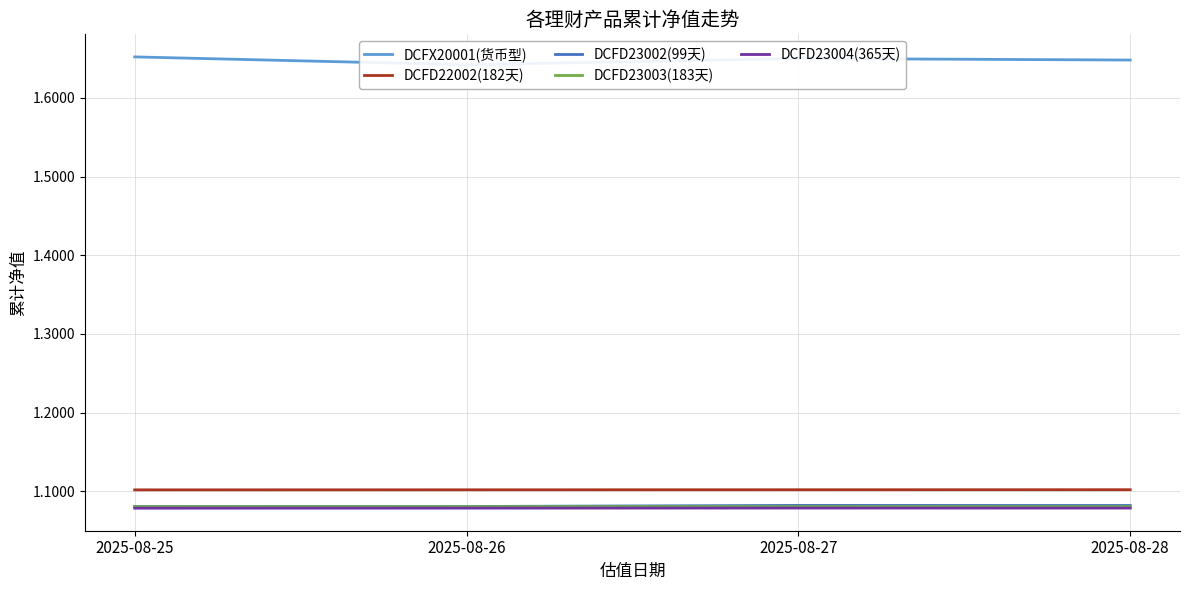

True or false: DCFD22002(182天) and DCFD23002(99天) cross at least once.

False